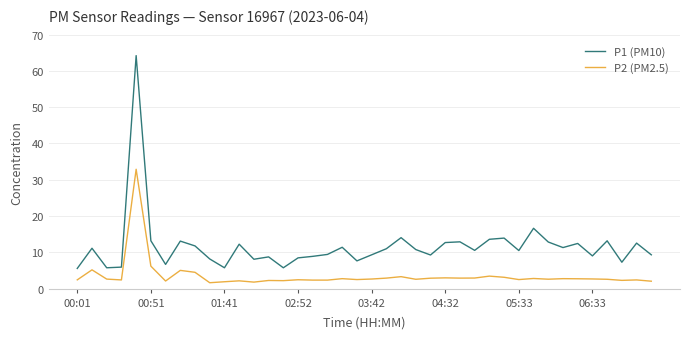

Count the number of data series in this chart.

2